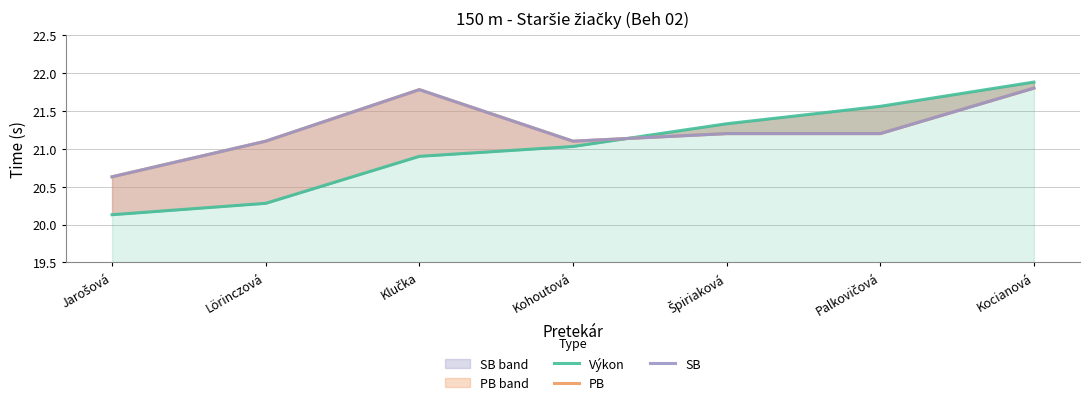

Rank the series at Špiriaková from highest to lowest value.

Výkon, PB, SB